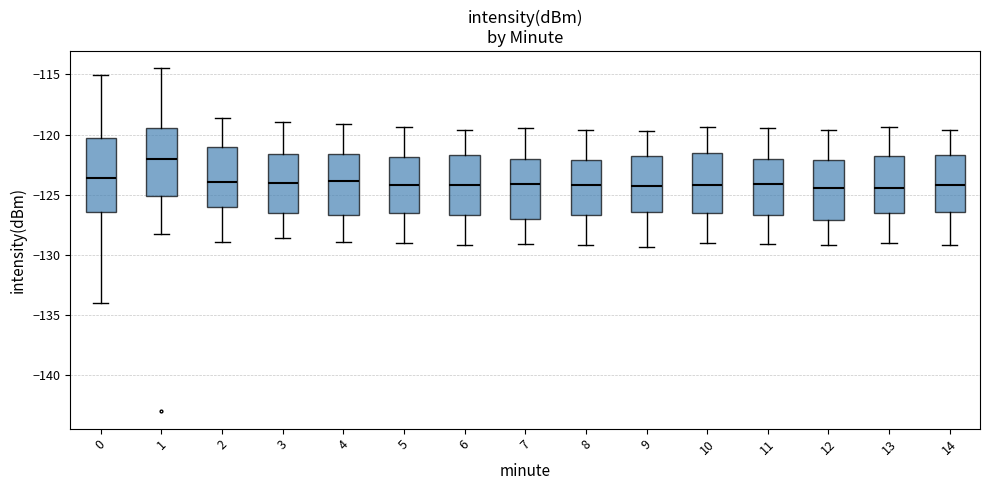

Reading left to right, read every box against the y-axis: the position of its median line, the range the box covers, and the ends of its whiskers. The values are not printed on the chart, so give them approximately, as read against the axis.

0: median -123.5, box -126.5 to -120.5, whiskers -134.0 to -115.0
1: median -122.0, box -125.0 to -119.5, whiskers -128.5 to -114.5
2: median -124.0, box -126.0 to -121.0, whiskers -129.0 to -118.5
3: median -124.0, box -126.5 to -121.5, whiskers -128.5 to -119.0
4: median -124.0, box -126.5 to -121.5, whiskers -129.0 to -119.0
5: median -124.0, box -126.5 to -122.0, whiskers -129.0 to -119.5
6: median -124.0, box -126.5 to -121.5, whiskers -129.0 to -119.5
7: median -124.0, box -127.0 to -122.0, whiskers -129.0 to -119.5
8: median -124.0, box -126.5 to -122.0, whiskers -129.0 to -119.5
9: median -124.5, box -126.5 to -122.0, whiskers -129.5 to -119.5
10: median -124.0, box -126.5 to -121.5, whiskers -129.0 to -119.5
11: median -124.0, box -126.5 to -122.0, whiskers -129.0 to -119.5
12: median -124.5, box -127.0 to -122.0, whiskers -129.0 to -119.5
13: median -124.5, box -126.5 to -122.0, whiskers -129.0 to -119.5
14: median -124.0, box -126.5 to -121.5, whiskers -129.0 to -119.5